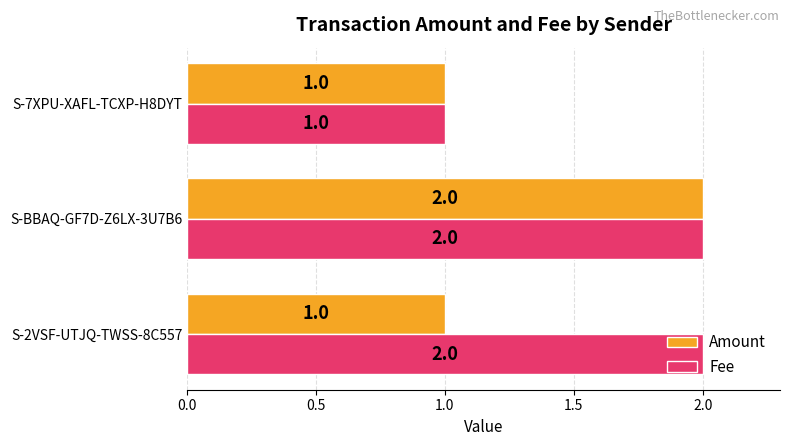

Which series changed the most between S-2VSF-UTJQ-TWSS-8C557 and S-BBAQ-GF7D-Z6LX-3U7B6?

Amount